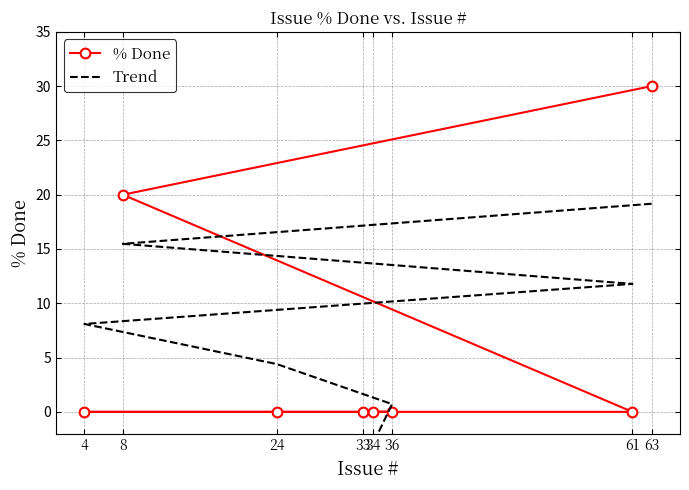

Rank the series by their maximum value, from highest to lowest.

% Done, Trend